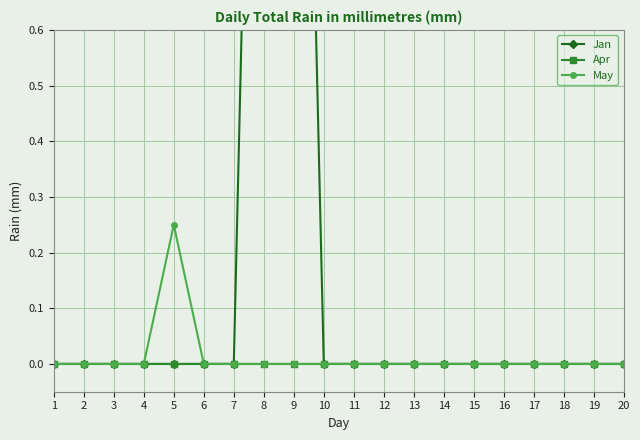

At which category does the chart reach its peak across all series?

8